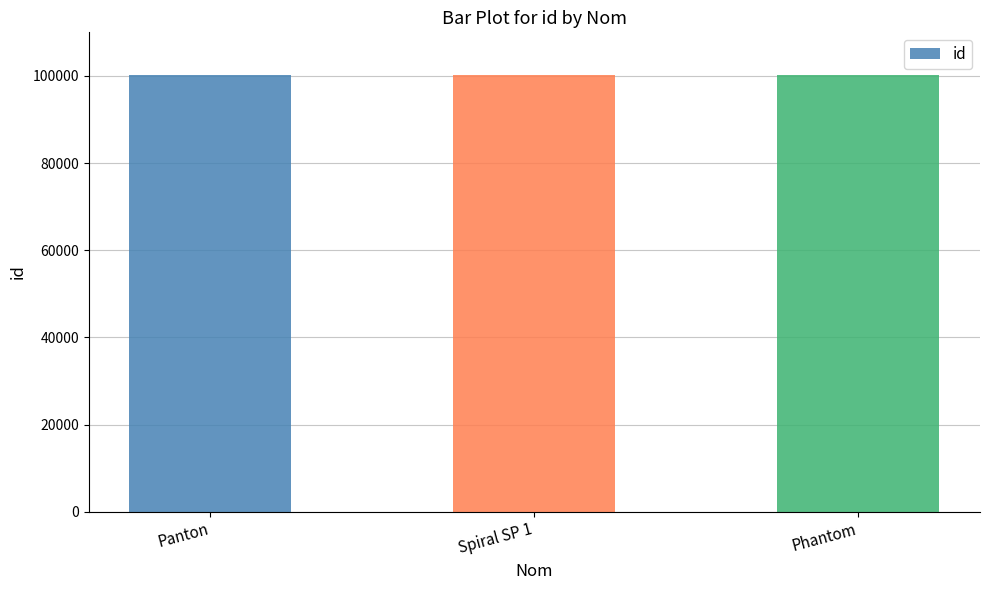

What is the label of the 3rd bar from the left?

Phantom